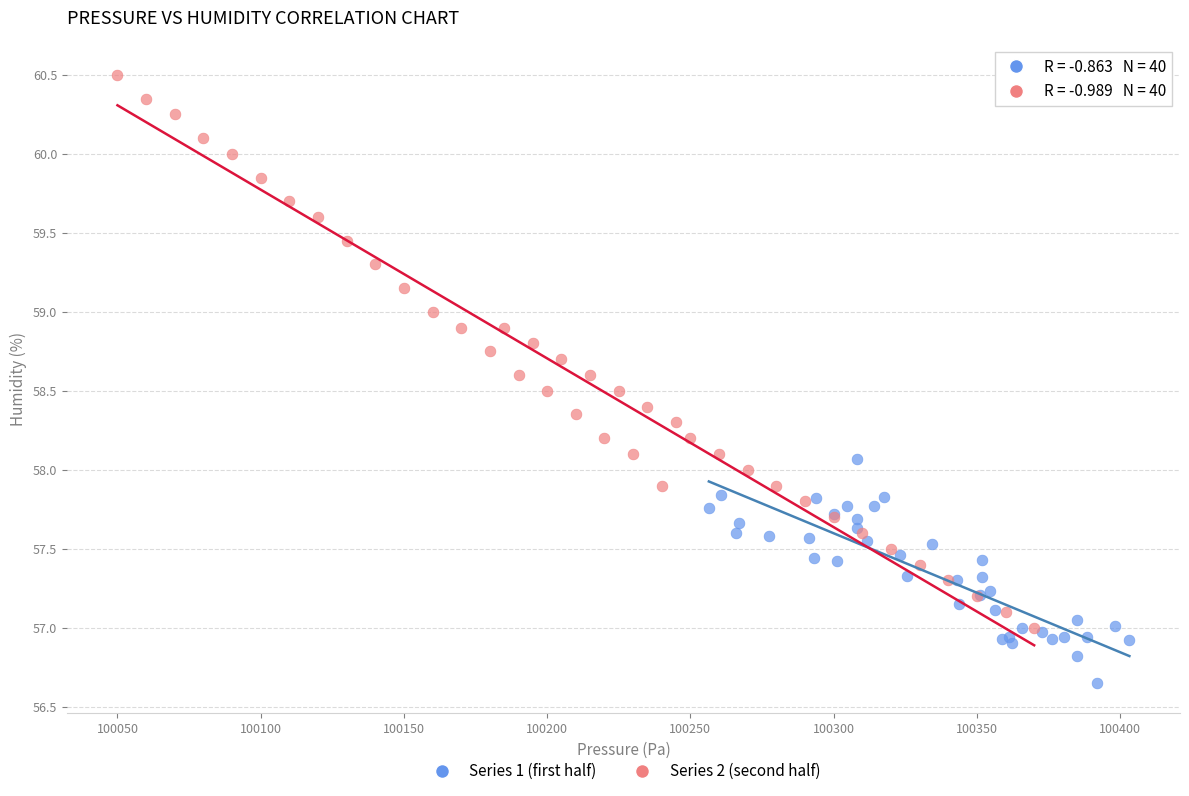

Which series reaches the maximum Y coordinate?

Series 2 (second half)